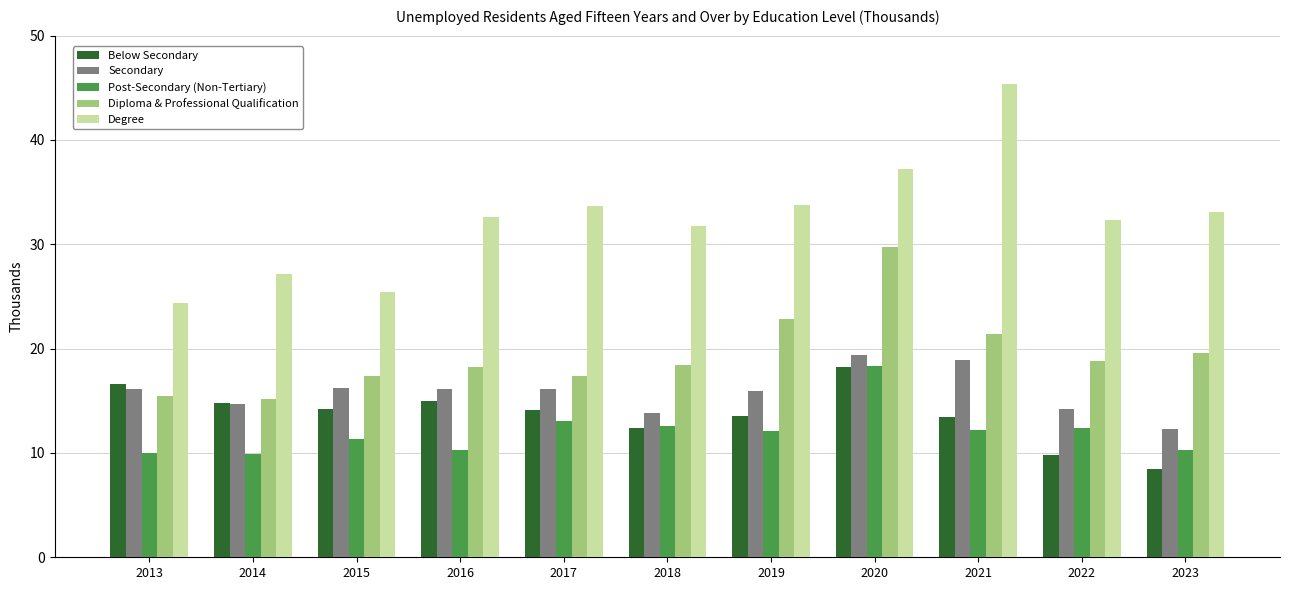

What is the difference between the highest and lowest values at 2022?

22.5